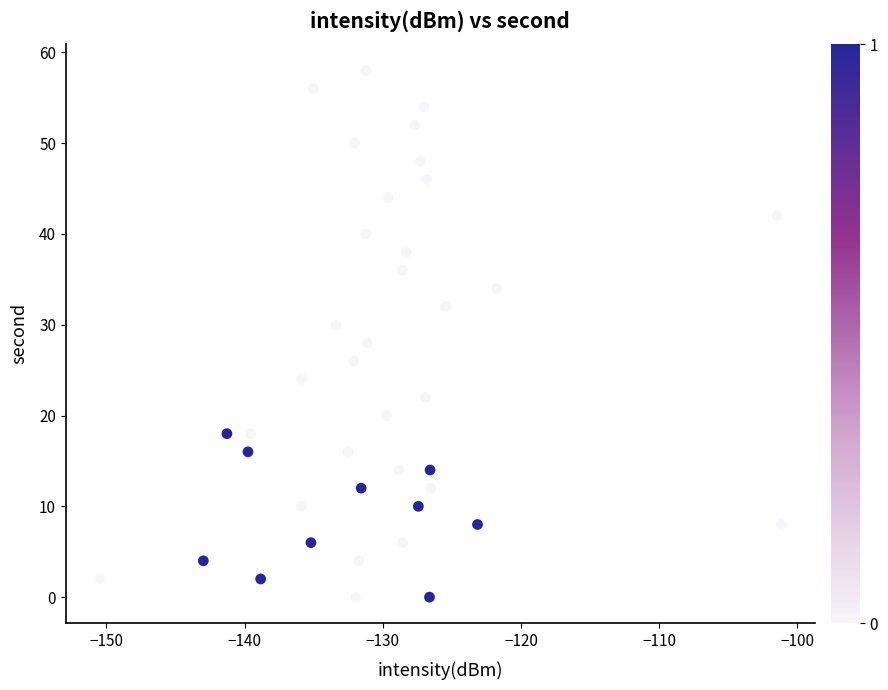

What is the range of Y values (max minus min)?

58